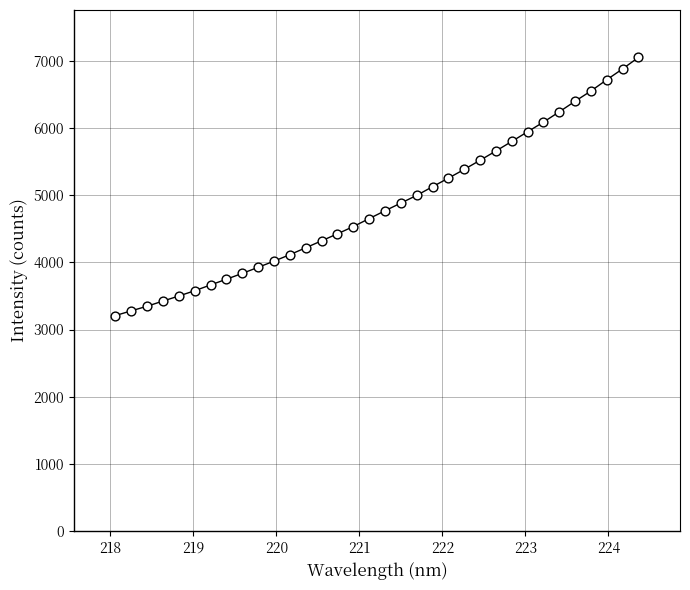

What is the range of X values (max minus min)?

6.3